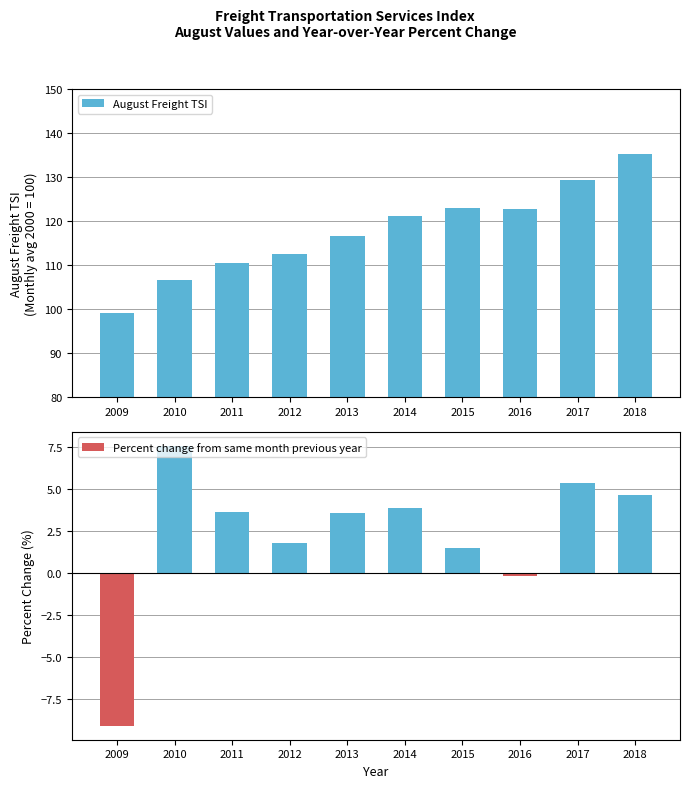

What is the difference between the second highest and minimum values in the Percent change from same month previous year series?

14.5